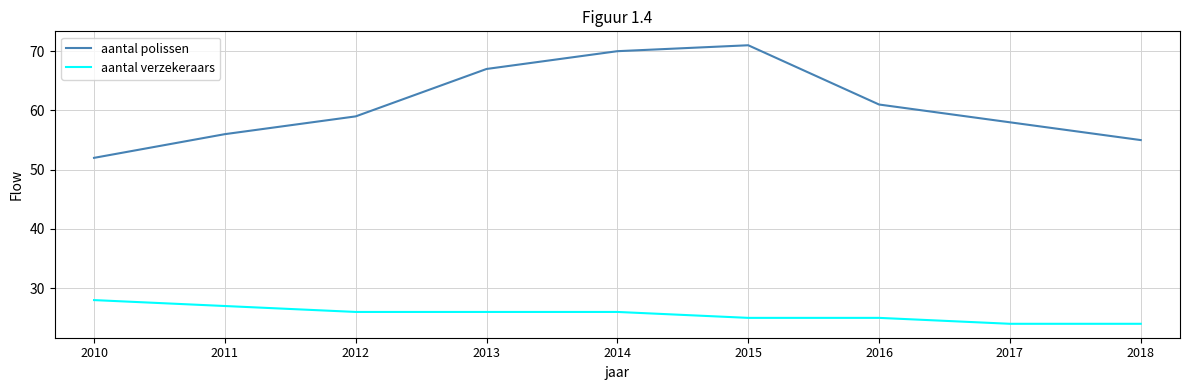

What is the total value across all series at 2018?

79